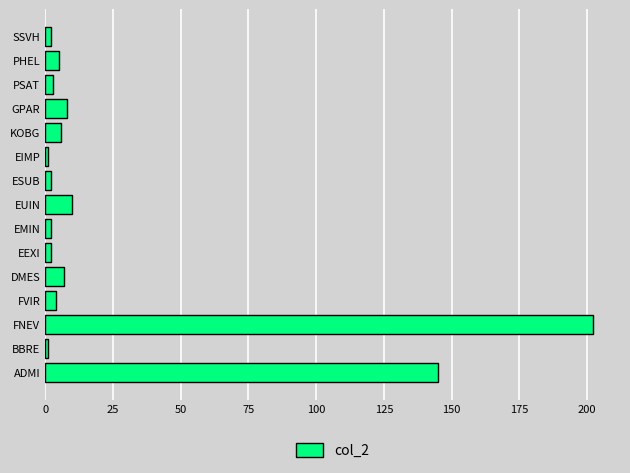

Reading bottom to top, what are all the values shown in this chart?

ADMI=145	BBRE=1	FNEV=202	FVIR=4	DMES=7	EEXI=2	EMIN=2	EUIN=10	ESUB=2	EIMP=1	KOBG=6	GPAR=8	PSAT=3	PHEL=5	SSVH=2